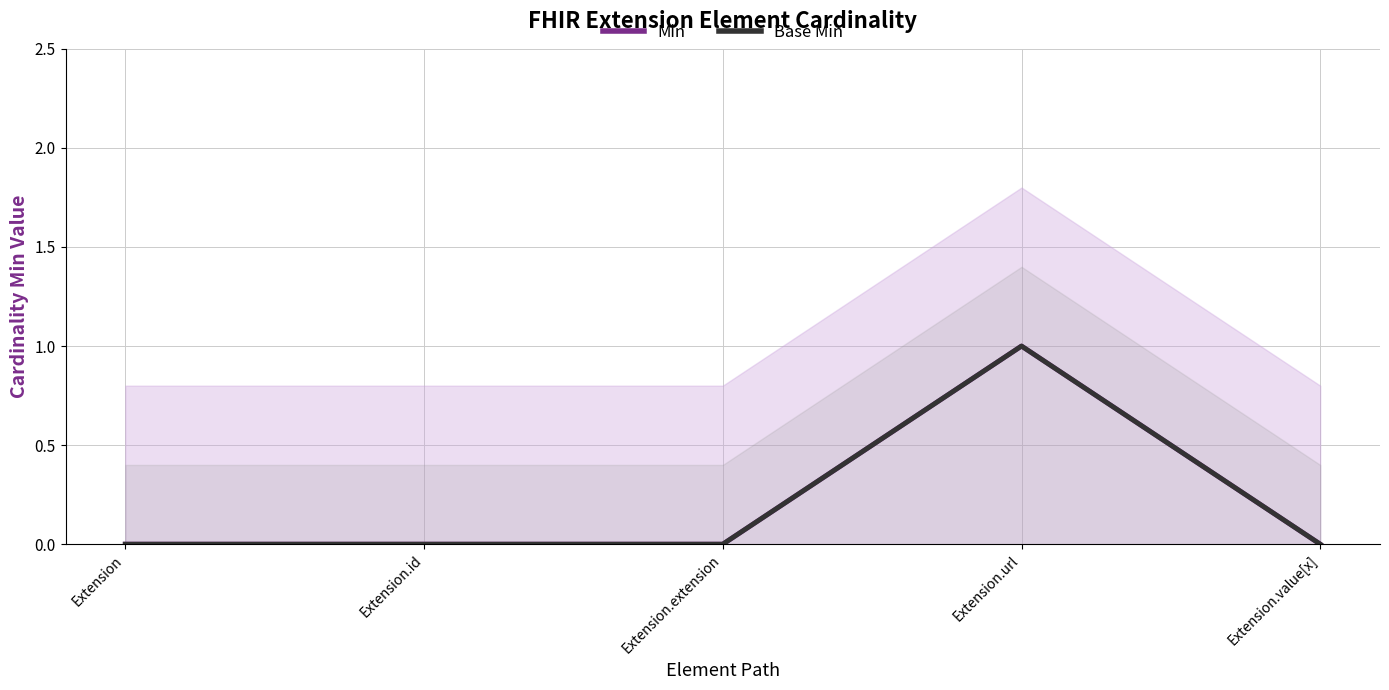

What is the maximum value for Base Min?

1